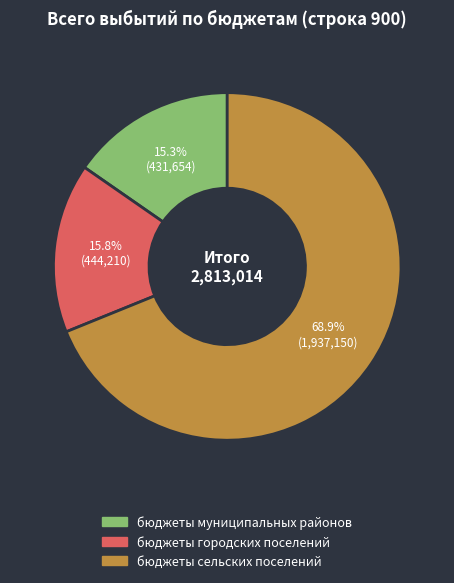

What is the ratio of the value at бюджеты сельских поселений to the value at бюджеты городских поселений?

4.4